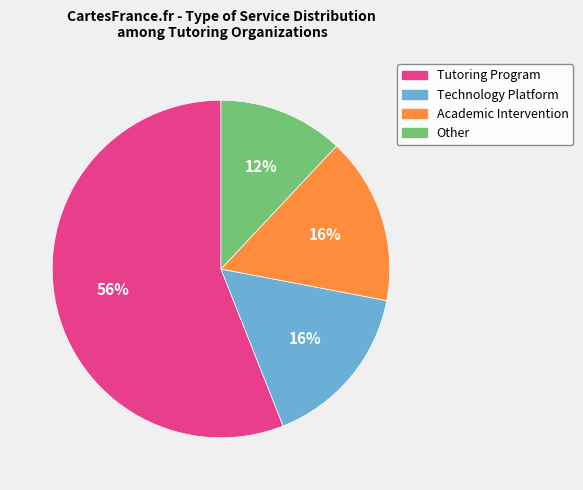

To the nearest percent, what is the difference between the largest and smallest slice percentages?

44%